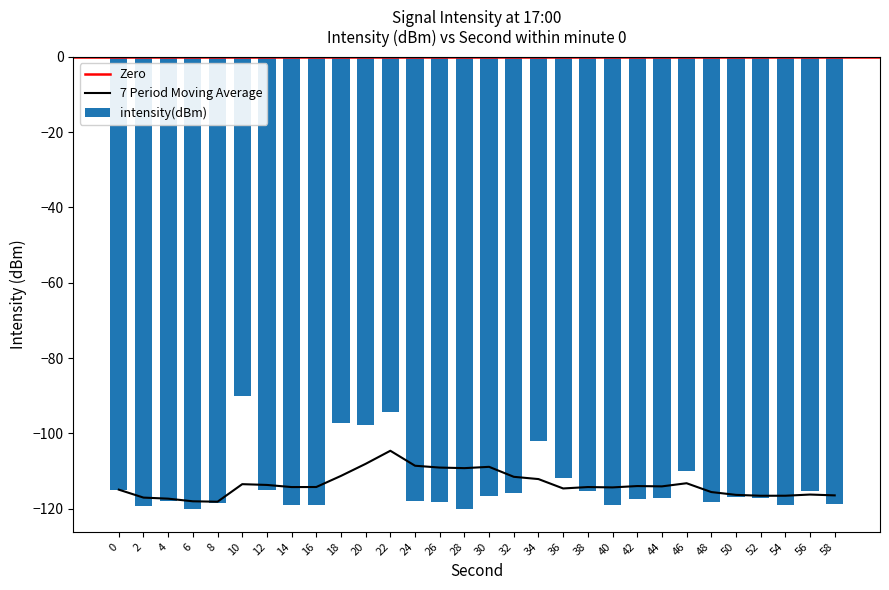

Rank the categories by value from lowest to highest.

6, 28, 2, 16, 40, 14, 54, 58, 8, 26, 48, 24, 4, 42, 44, 52, 50, 30, 32, 38, 56, 0, 12, 36, 46, 34, 20, 18, 22, 10